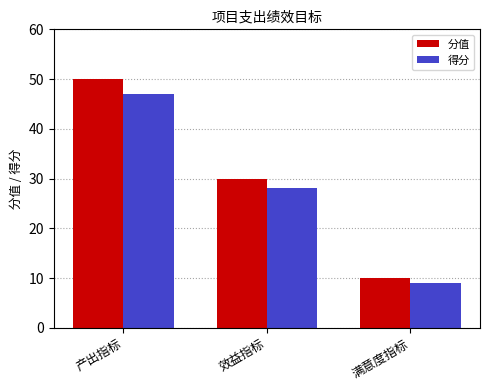

How many data points does each series have?

3